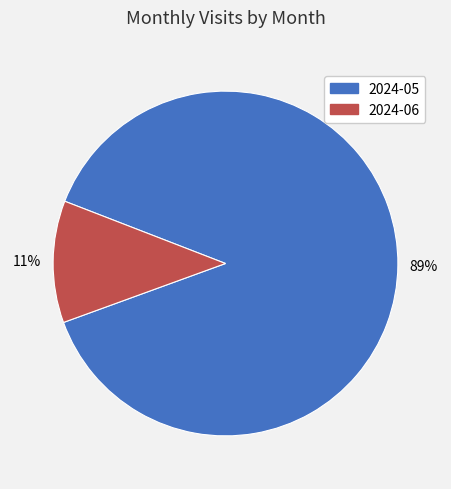

True or false: 2024-05 accounts for 94% of the total.

False